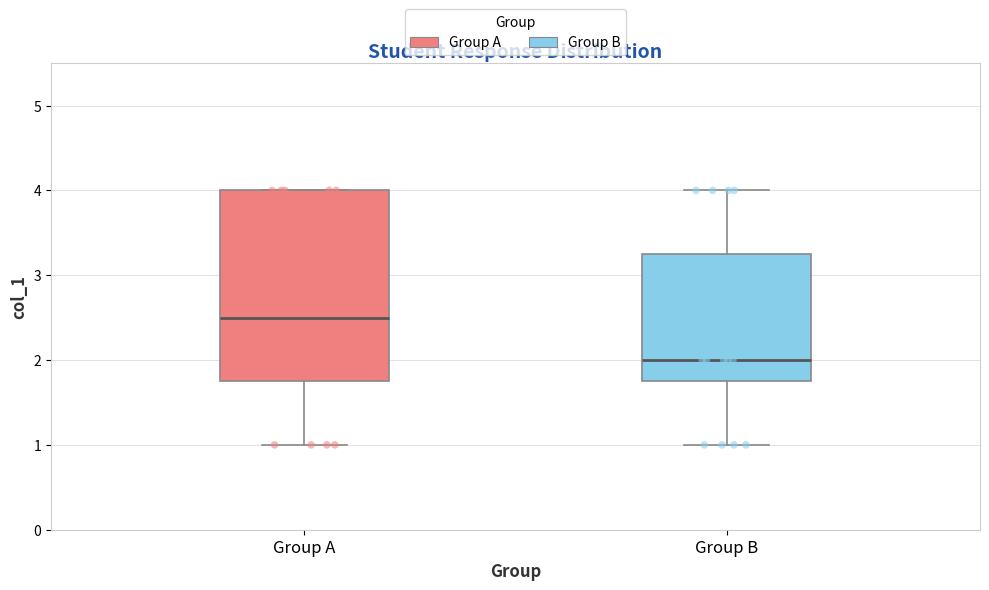

Where does the upper whisker of the box for Group B end on the y-axis? The values are not printed on the chart, so give them approximately, as read against the axis.

4.0